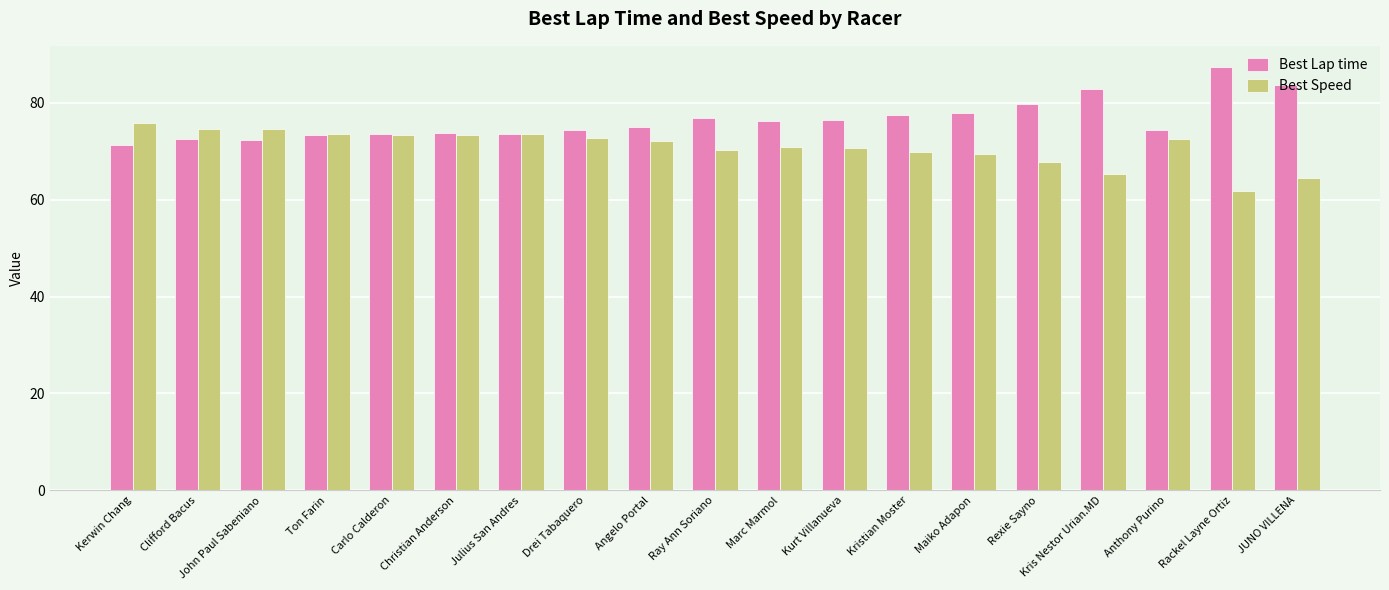

At Ray Ann Soriano, list the series in order from smallest to largest.

Best Speed, Best Lap time